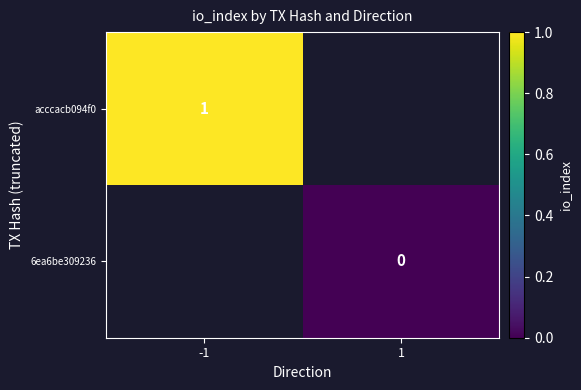

The value of acccacb094f0 at -1 is 1. True or false?

True